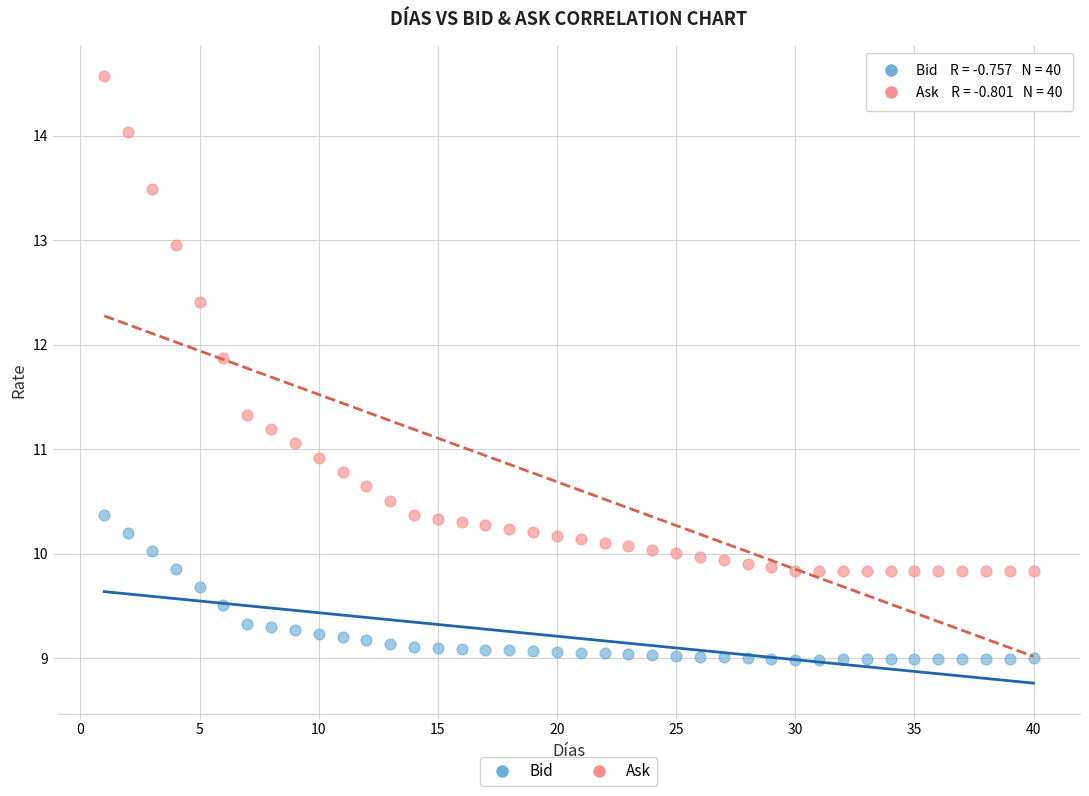

What are all the series names shown in the legend?

Bid, Ask